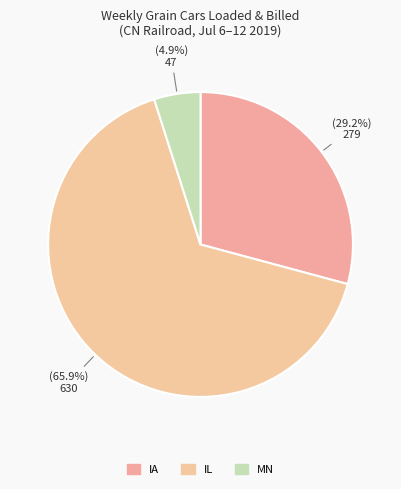

How many slices are in this pie chart?

3